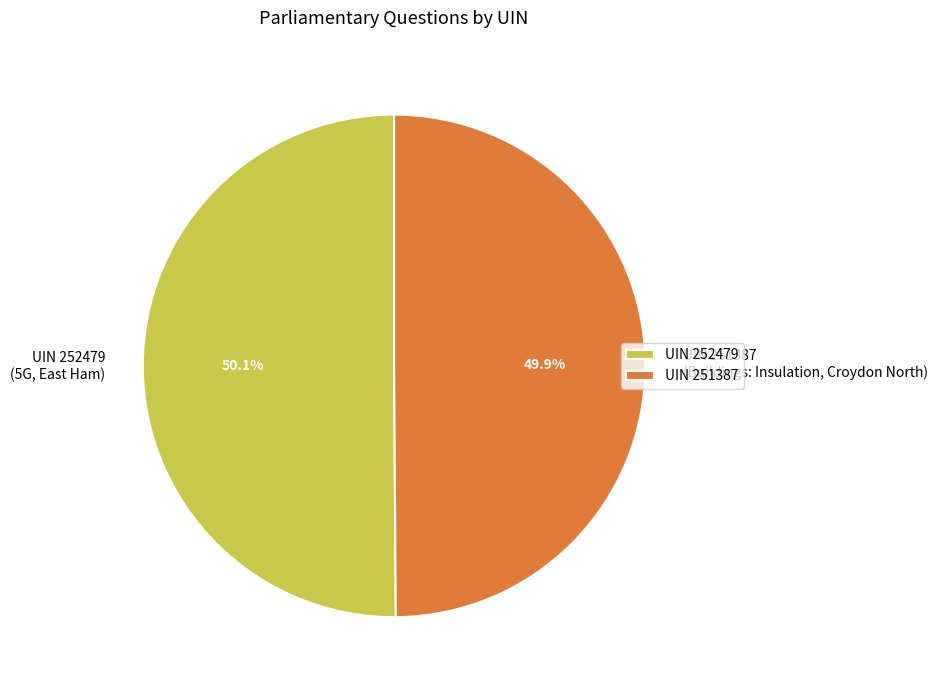

Approximately how many times larger is the value at UIN 251387 (Buildings: Insulation, Croydon North) compared to UIN 252479 (5G, East Ham)?

1.0